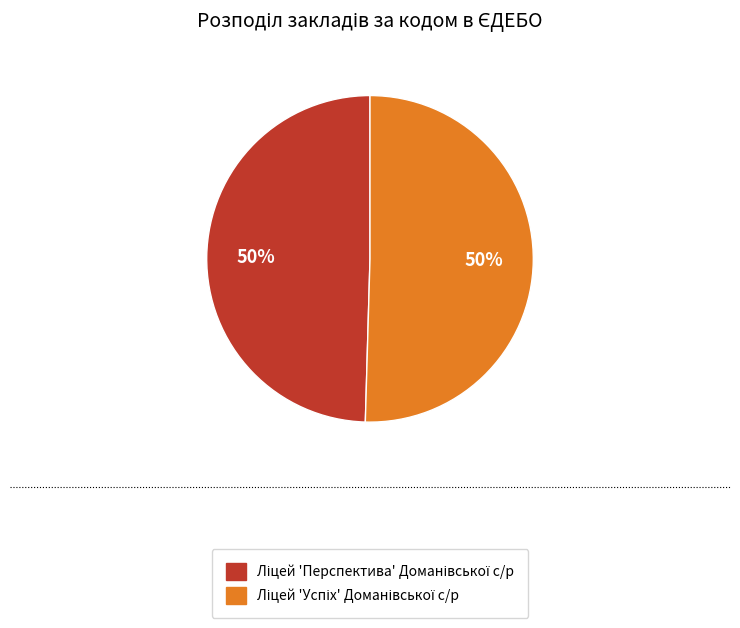

To the nearest percent, what is the average slice percentage?

50%